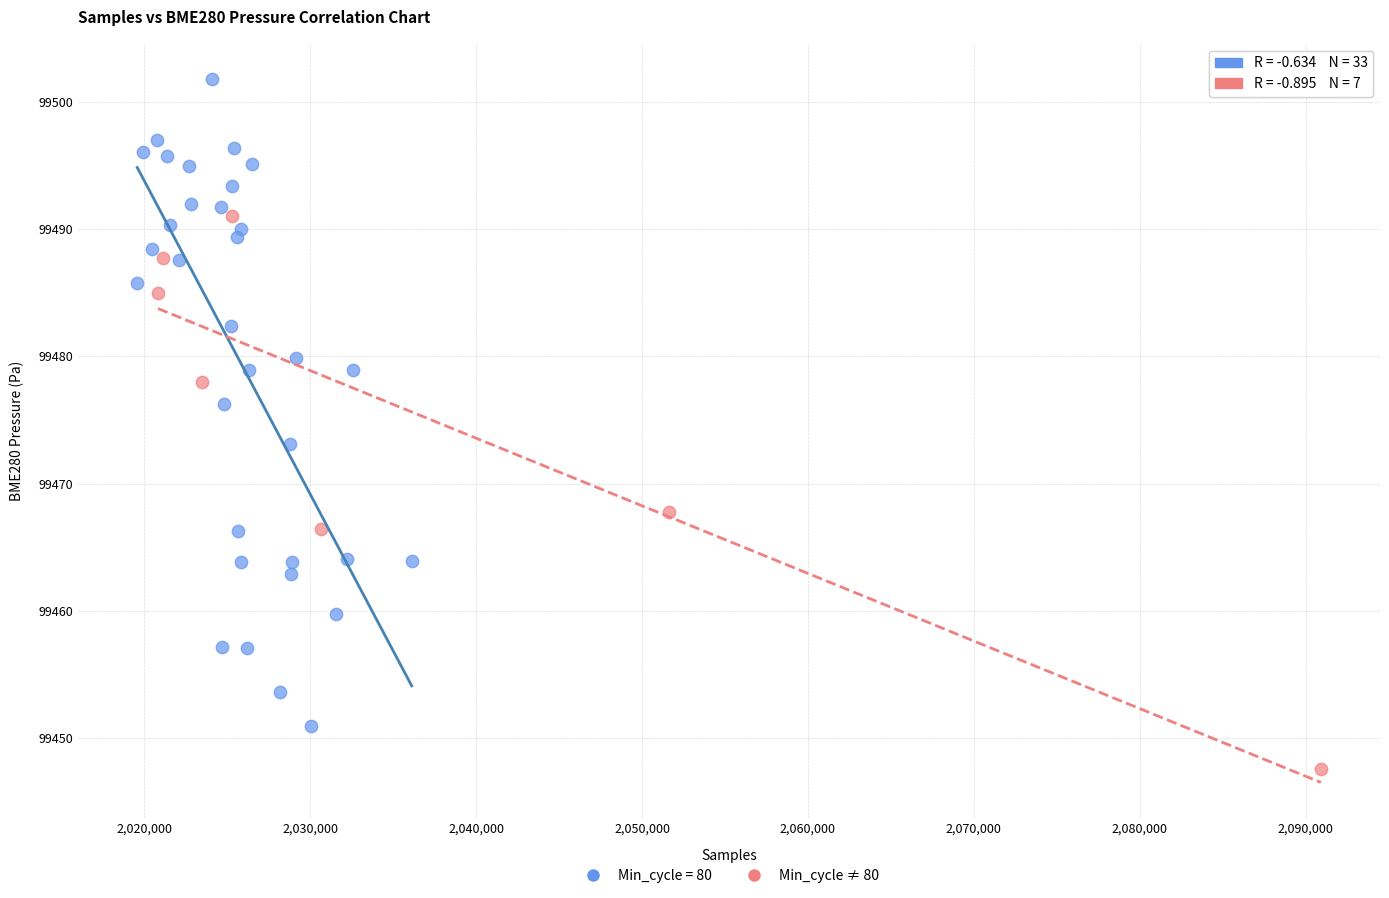

Which series reaches the maximum Y coordinate?

Min_cycle = 80